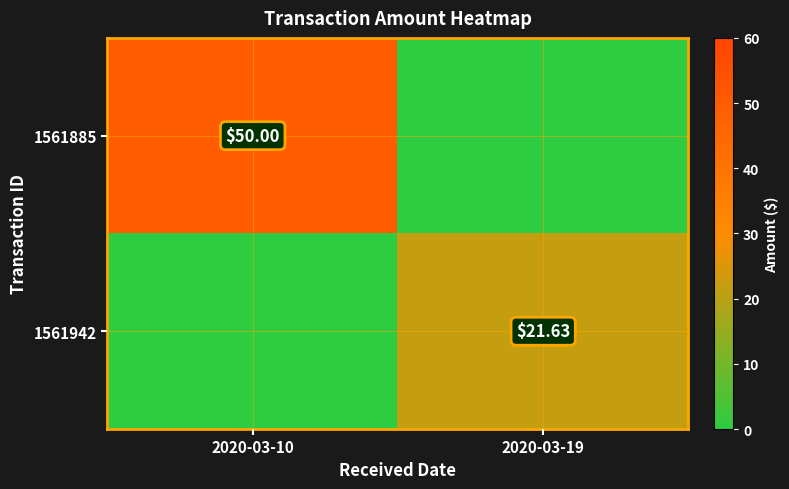

At which label is 1561885 closest to 25?

2020-03-10